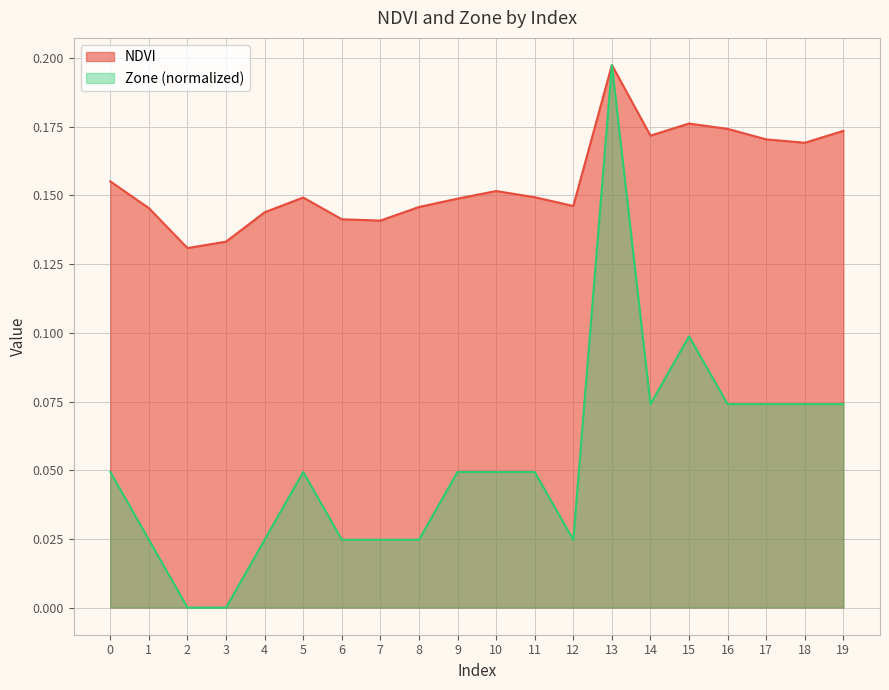

True or false: Zone and NDVI cross at least once.

False